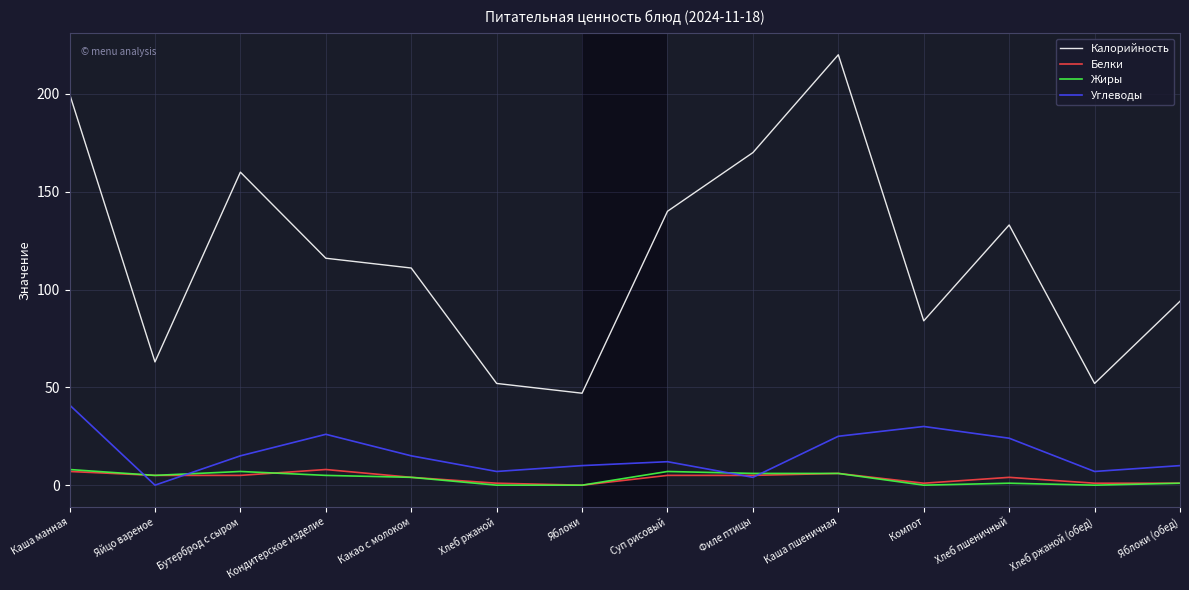

What is the highest value of the Жиры series?

8